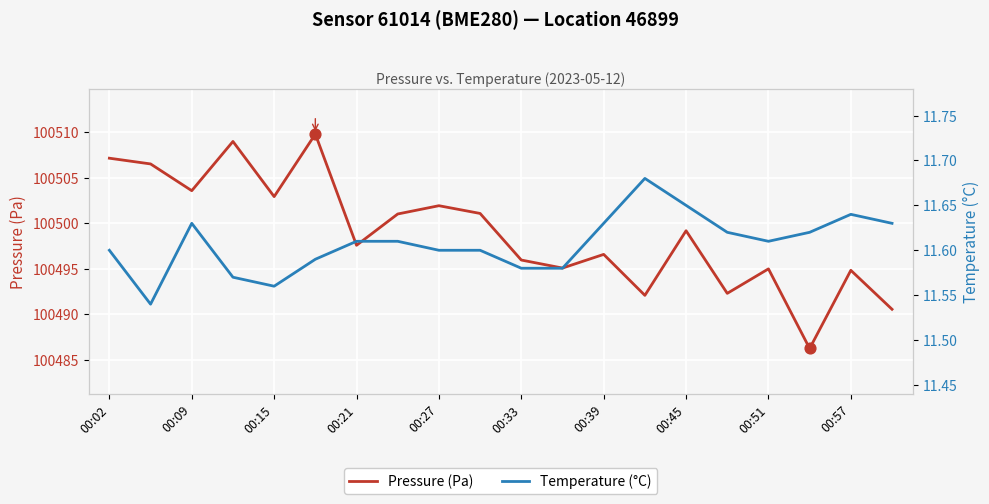

The Pressure (Pa) series shows 37422.8 at 00:15. True or false?

False